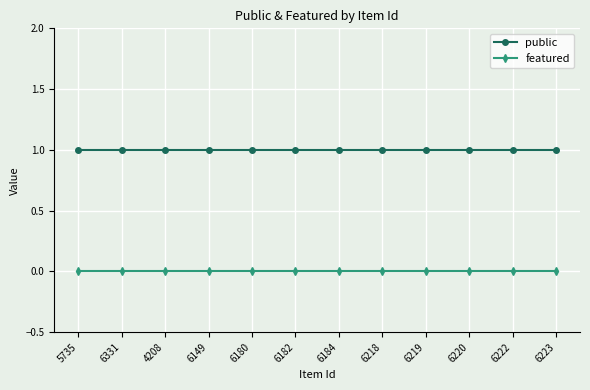

What is the total value across all series at 6222?

1